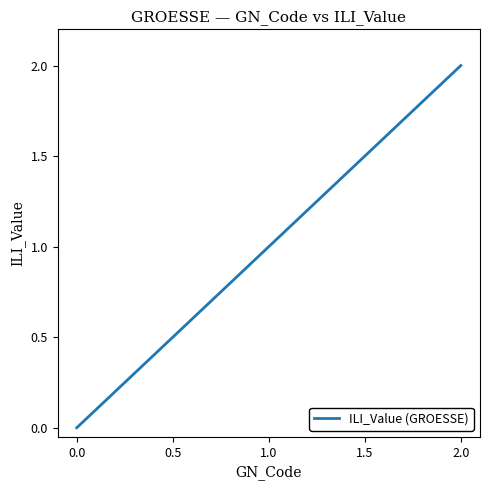

Which has a higher value, 1.0 or 0.0?

1.0